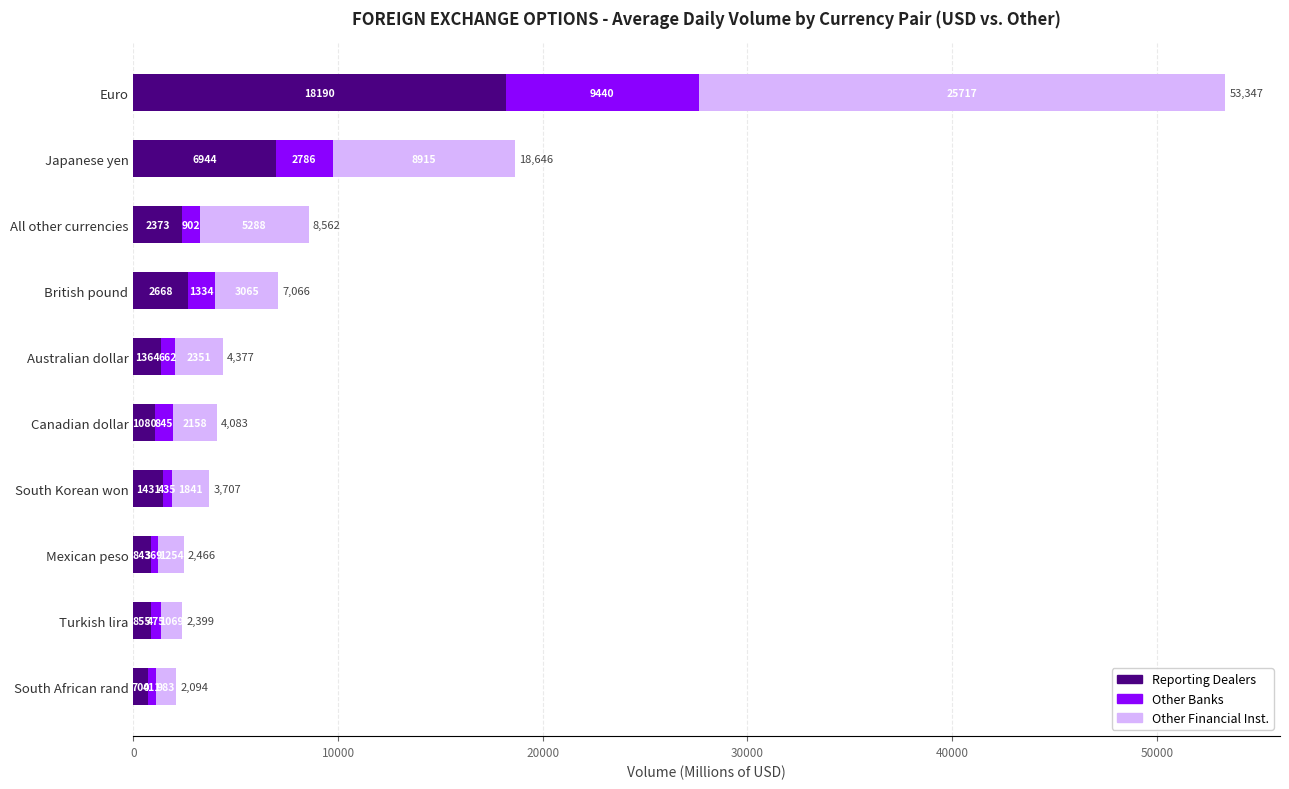

At which label does Reporting Dealers reach its peak?

Euro